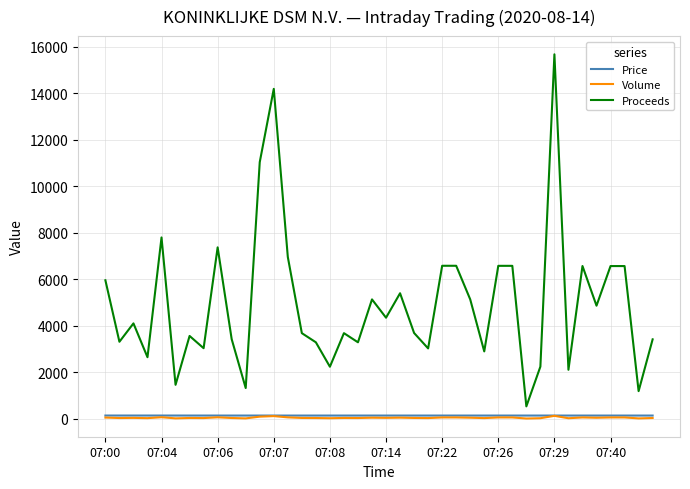

Which series has the largest range (max minus min)?

Proceeds